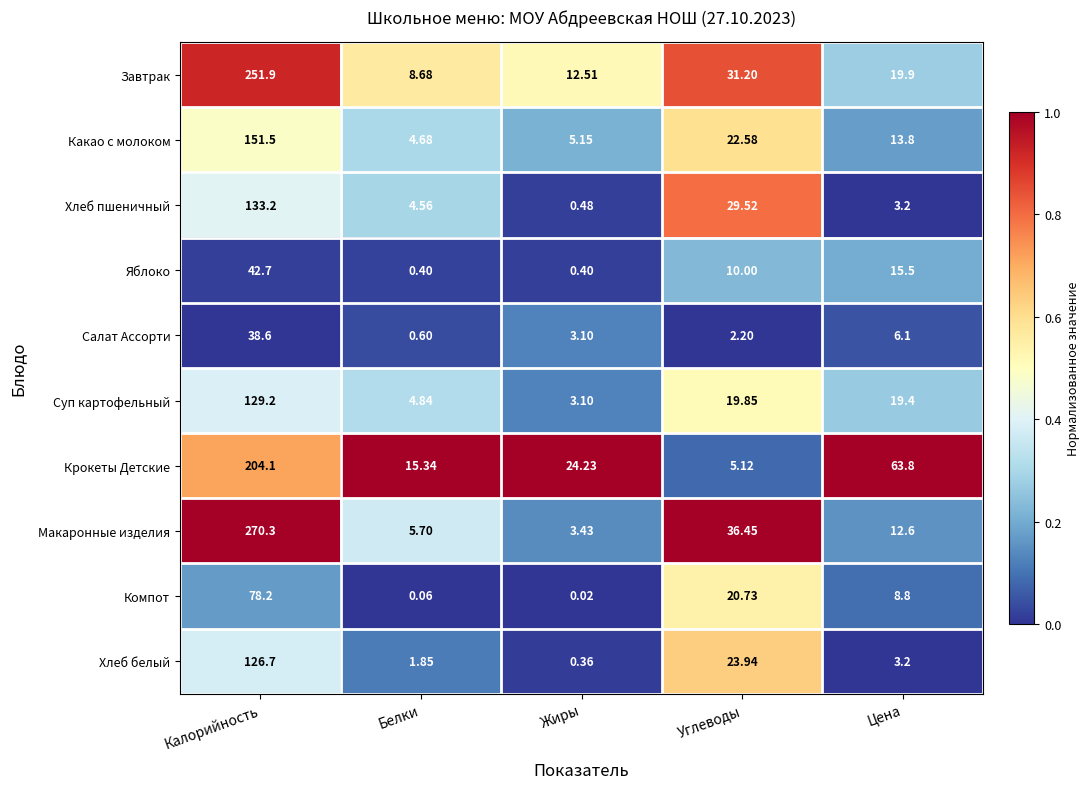

What is the total value across all series at Жиры?

52.8